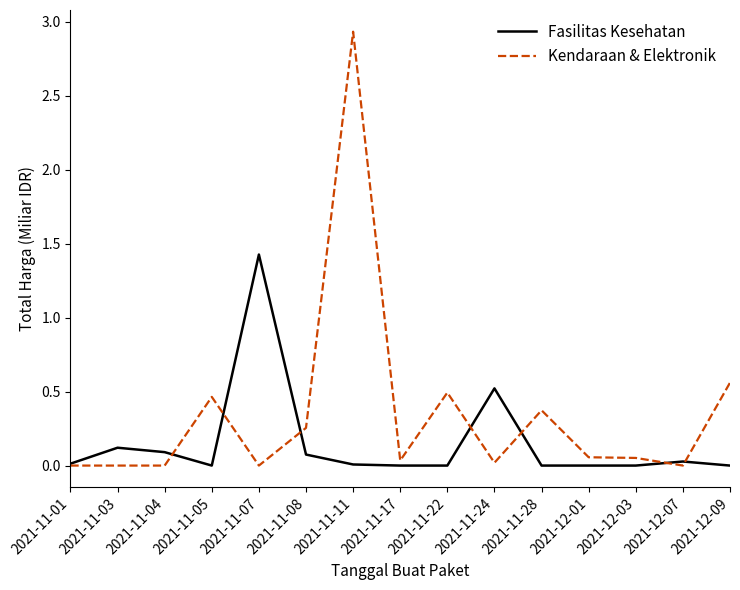

What is the sum of all Fasilitas Kesehatan values?

2.3